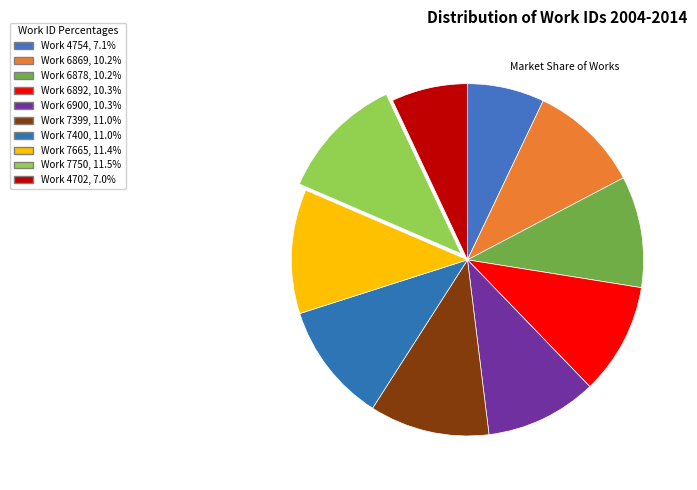

Count the number of slices in the pie.

10